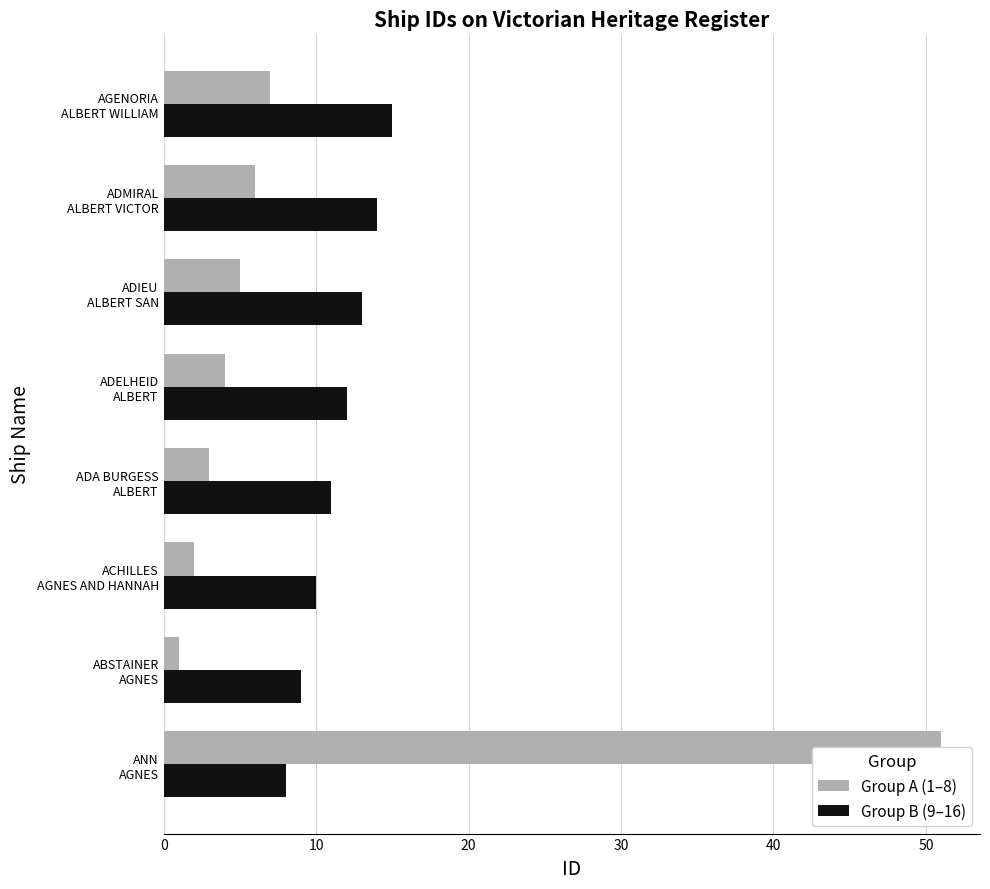

How many series are shown in this chart?

2